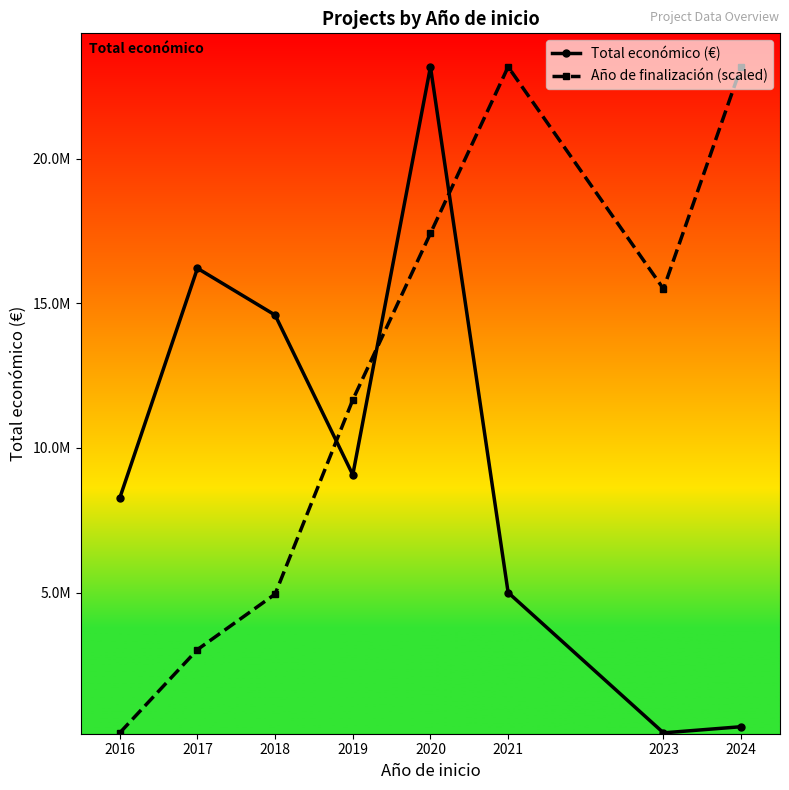

Is it true that Año de finalización (scaled) equals 4946595.6 at 2018?

True